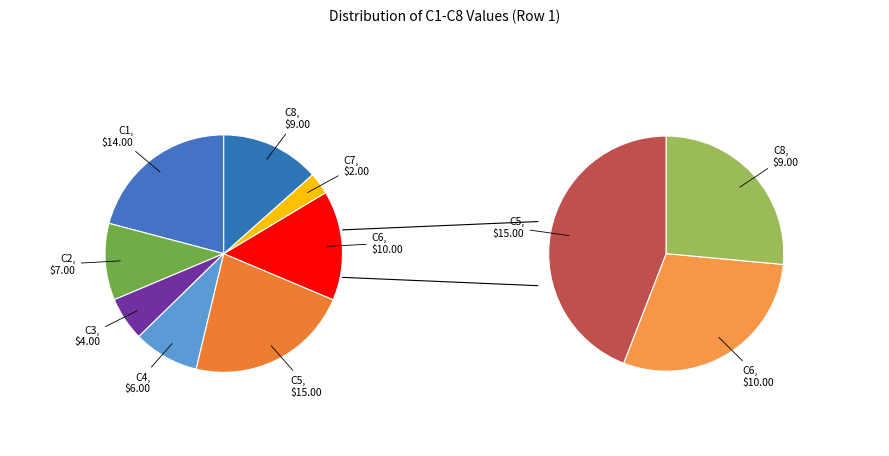

True or false: C4 accounts for 20% of the total.

False